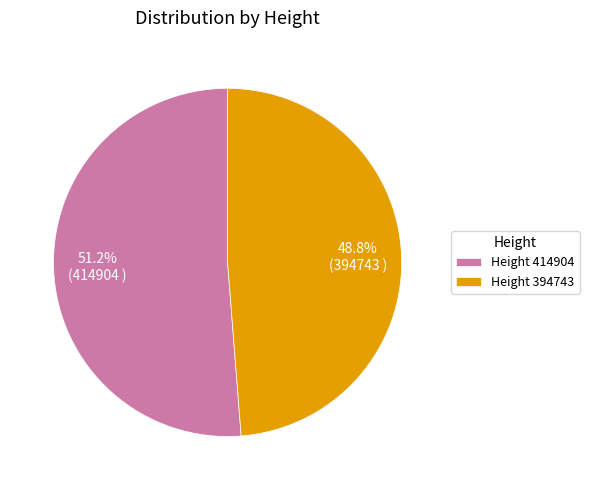

Rank the categories by value from highest to lowest.

Height 414904, Height 394743